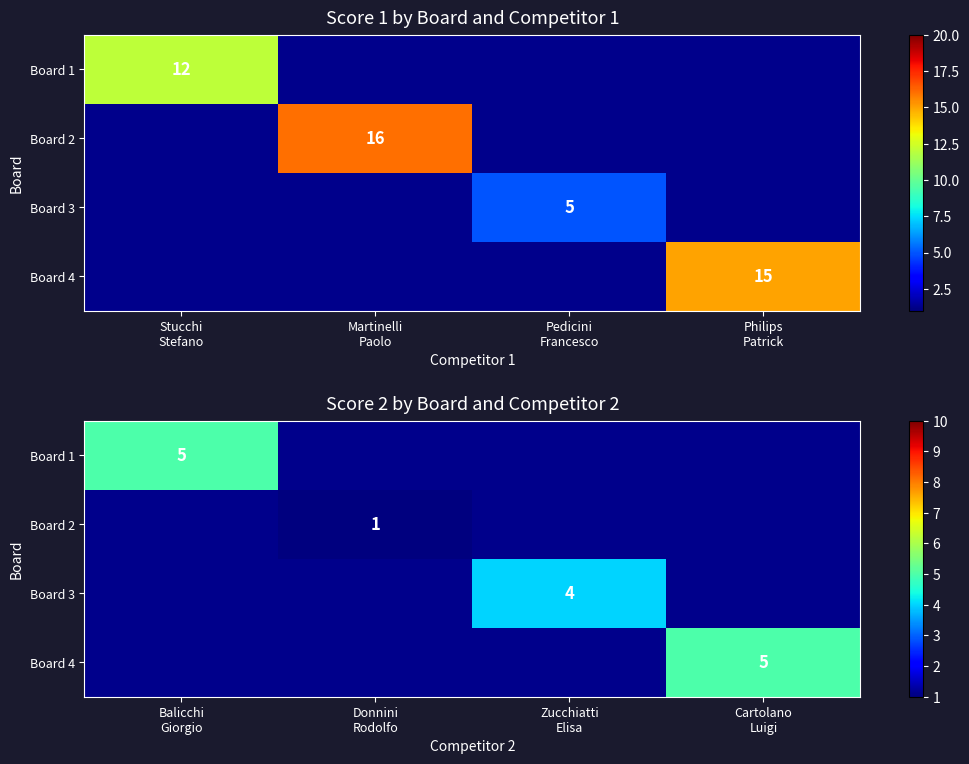

At which label does Board 4 reach its minimum?

Balicchi Giorgio